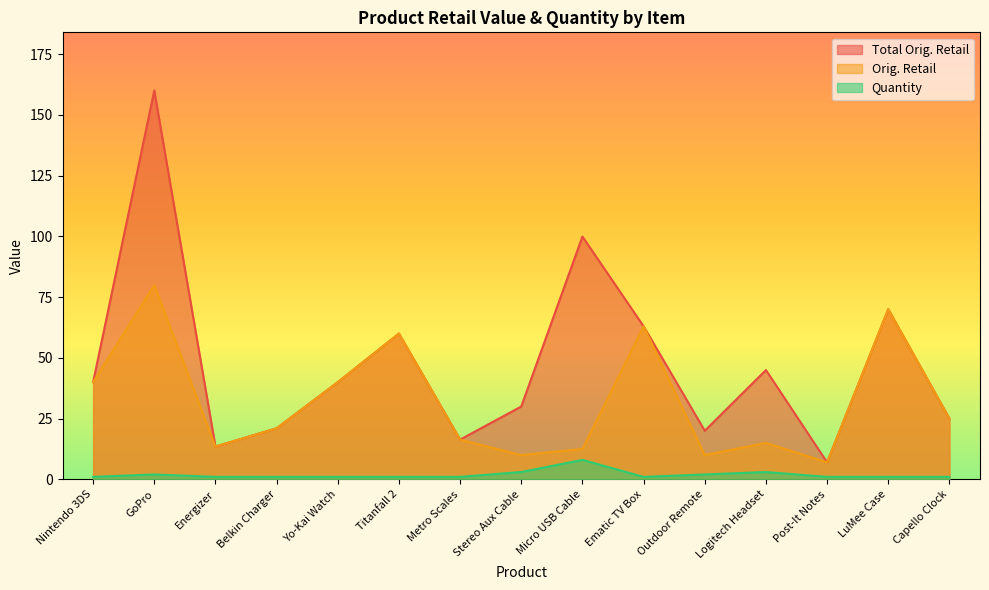

At which label does Total Orig. Retail first exceed 39?

Nintendo 3DS